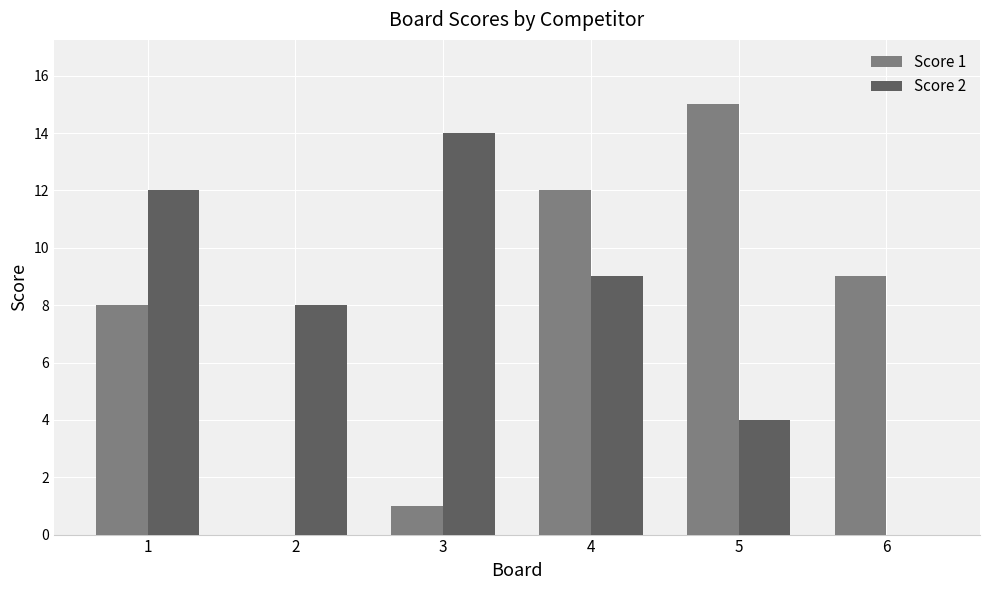

Which series has the largest range (max minus min)?

Score 1